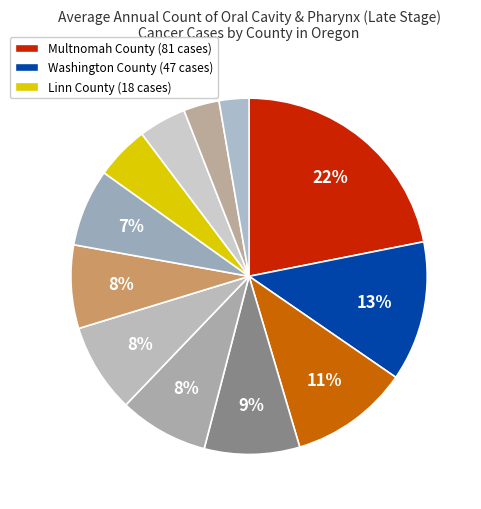

Rank the categories by value from lowest to highest.

Yamhill County, Douglas County, Josephine County, Linn County, Deschutes County, Jackson County, Oregon (state), Marion County, Lane County, Clackamas County, Washington County, Multnomah County